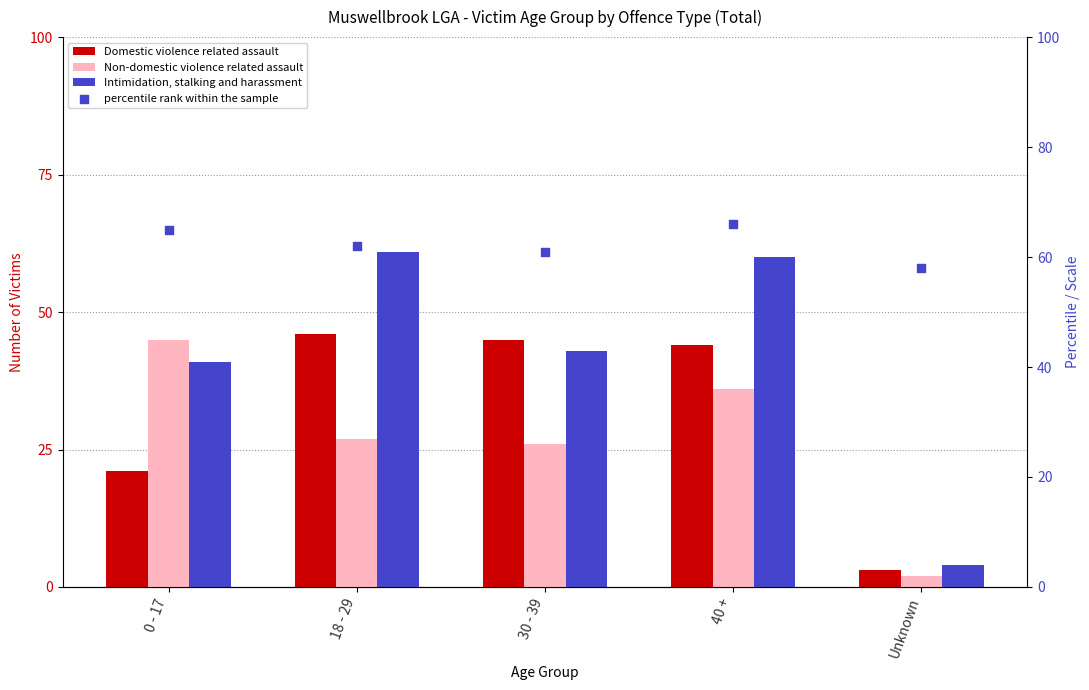

What is the total value across all series at 30 - 39?

175